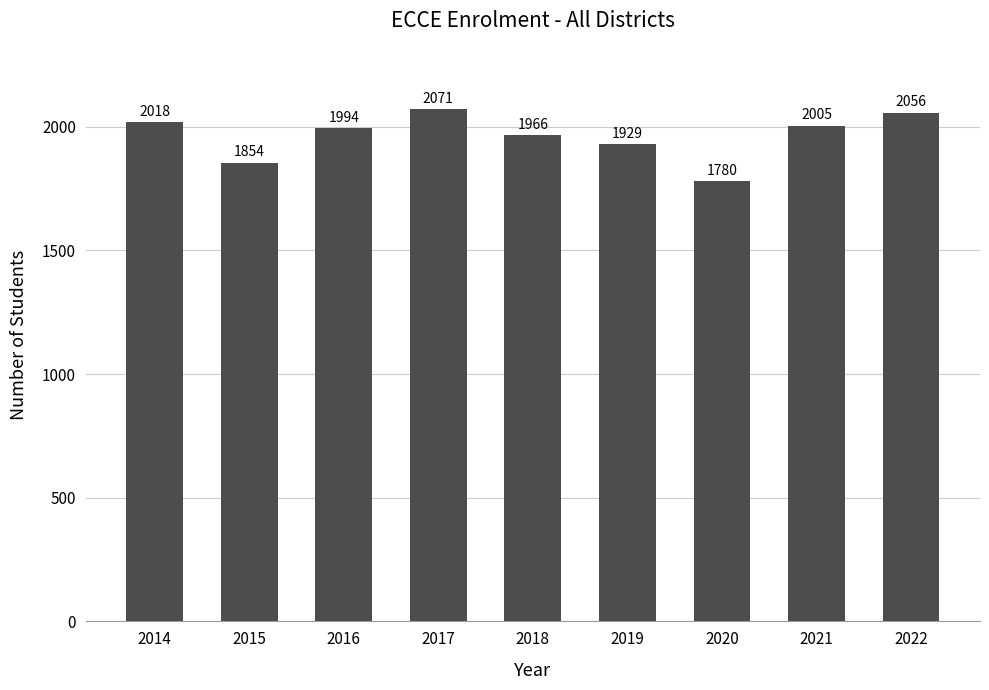

What is the change in value from 2015 to 2020?

-74